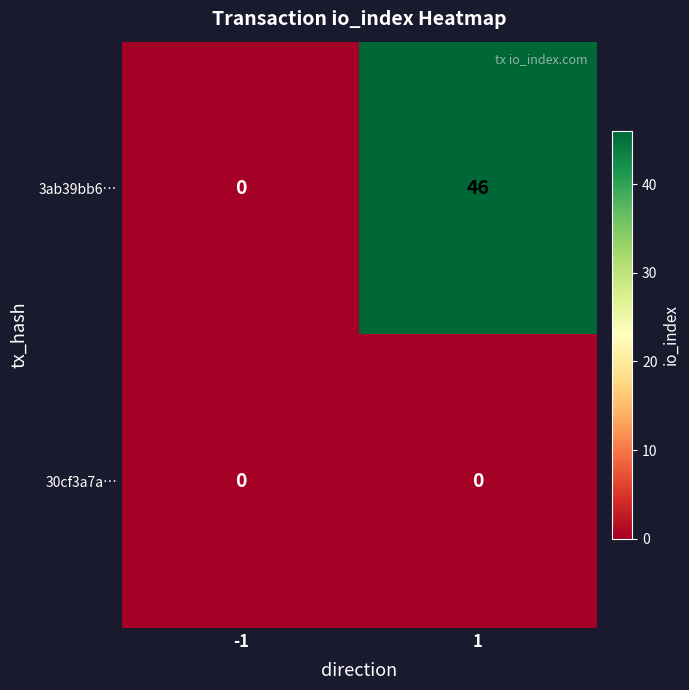

What is the sum of the 3ab39bb6… values at 1 and -1?

46